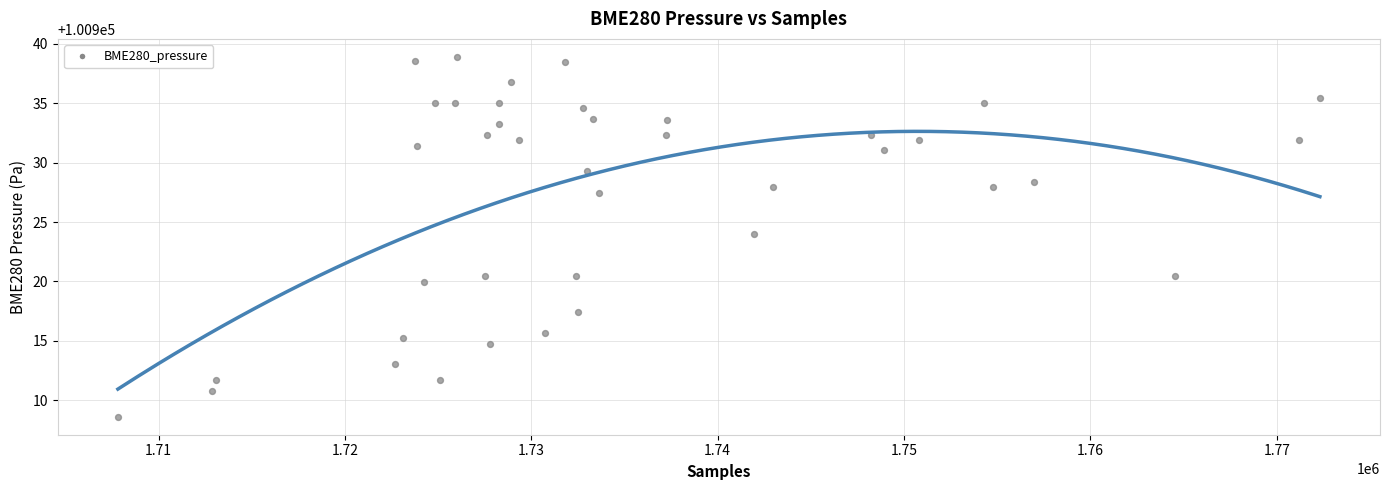

What Y value in the scatter plot is closest to 100923?

100924.0